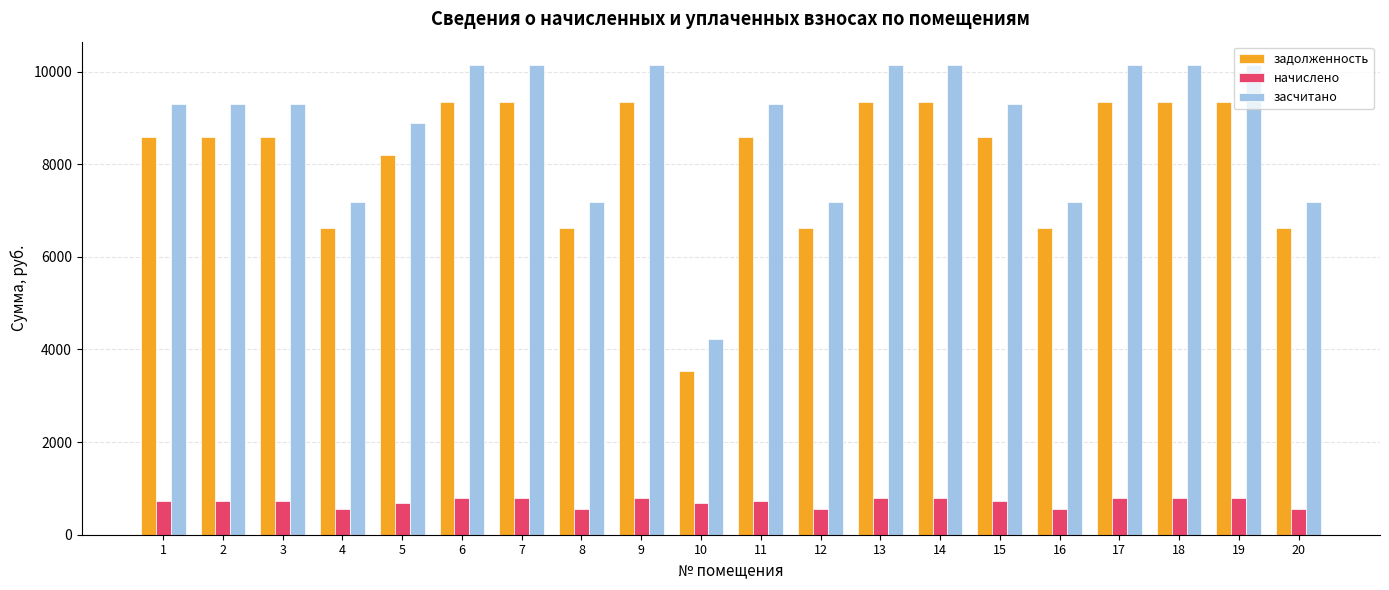

The value of начислено at 4 is 558.9. True or false?

True